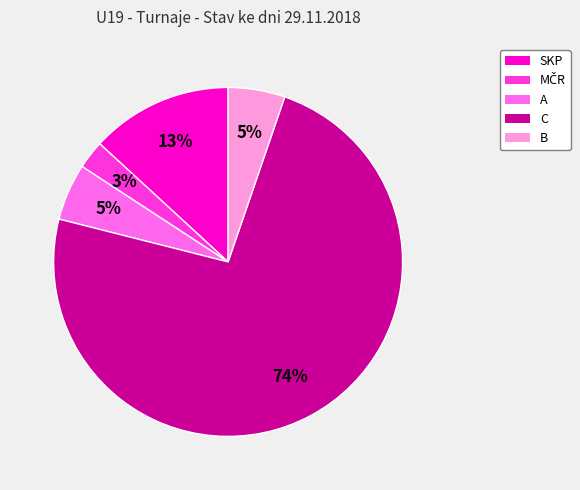

To the nearest percent, what is the average slice percentage?

20%